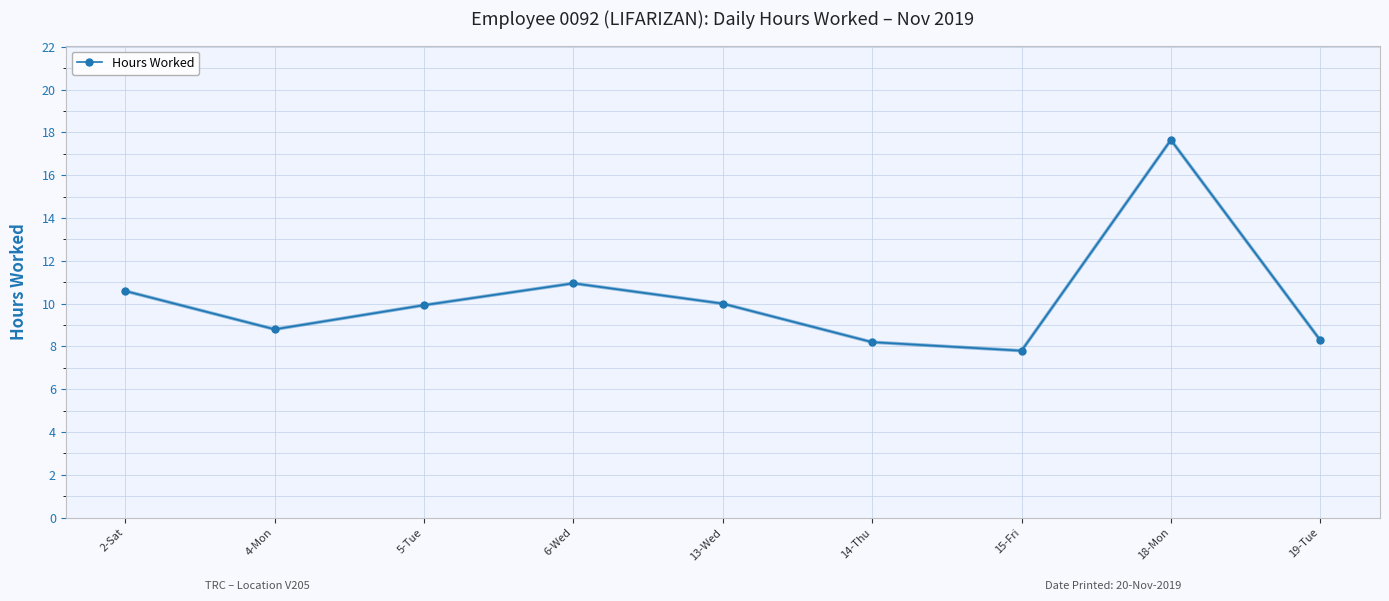

What is the value of the 7th point from the left?

7.8